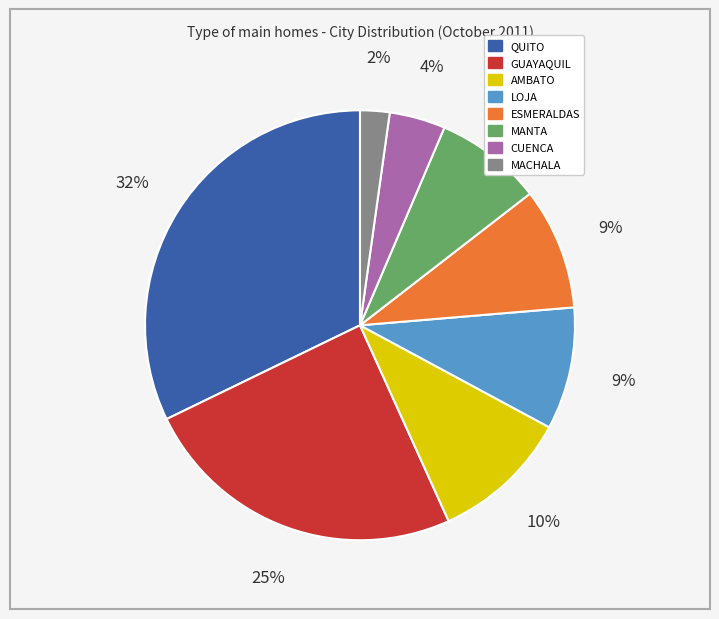

Is the sum of AMBATO and GUAYAQUIL greater than half?

No